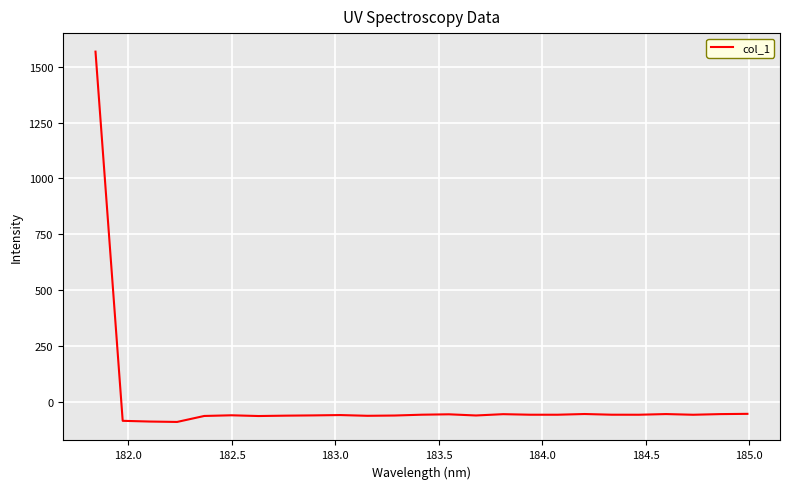

What is the difference between the maximum and minimum values?

1657.2